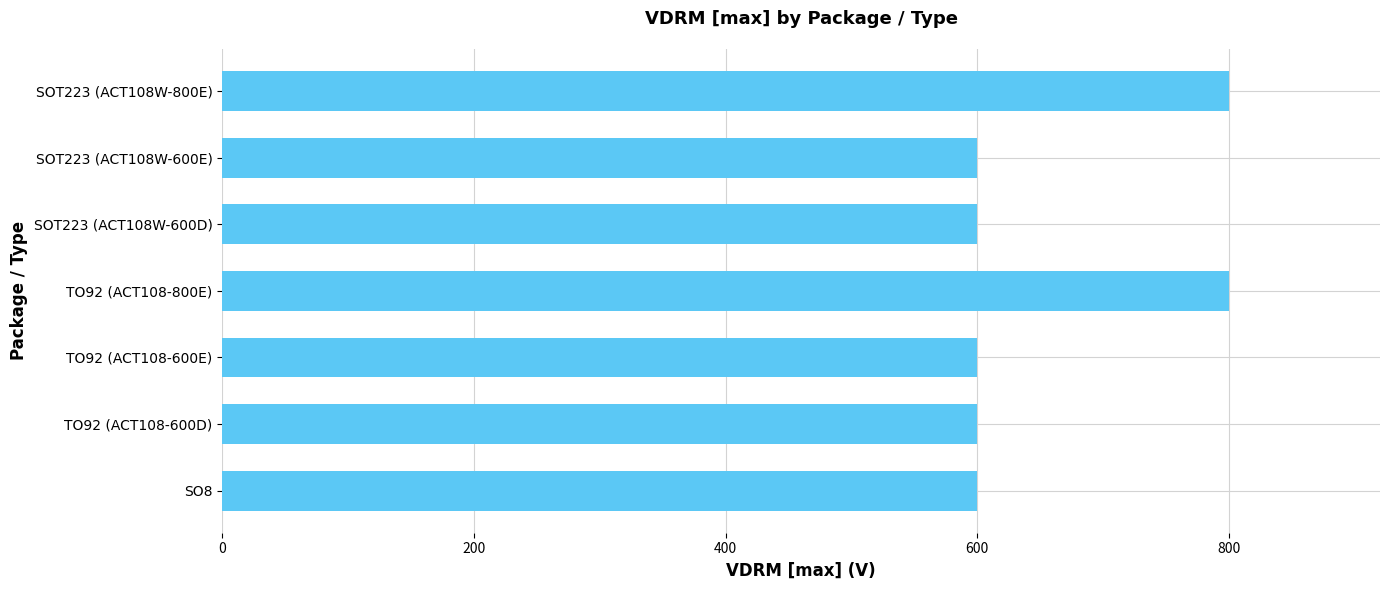

What is the average value?

657